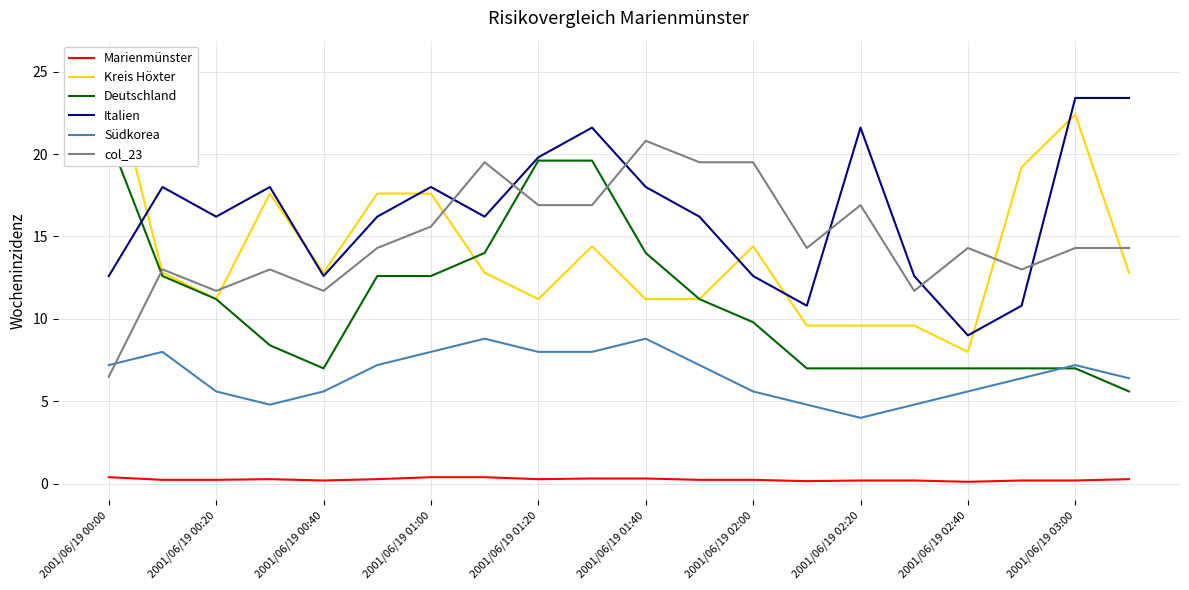

Which category has the highest value across all series?

2001/06/19 00:00